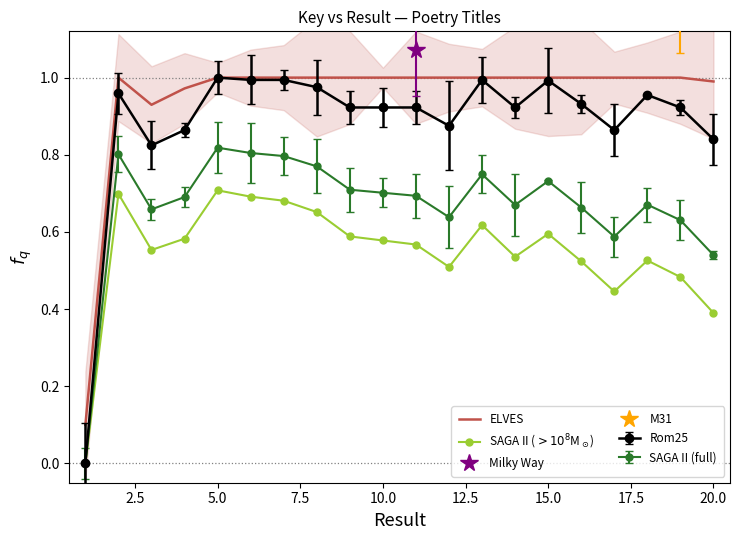

True or false: ELVES and SAGA II ($>10^8$M$_\odot$) cross at least once.

False